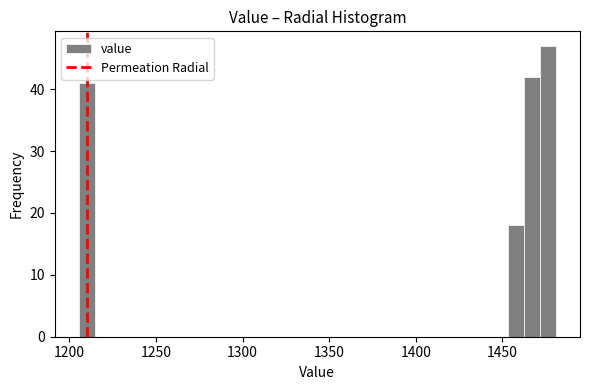

Read against the x-axis, roughly where is the centre of the tallest bar?

1475